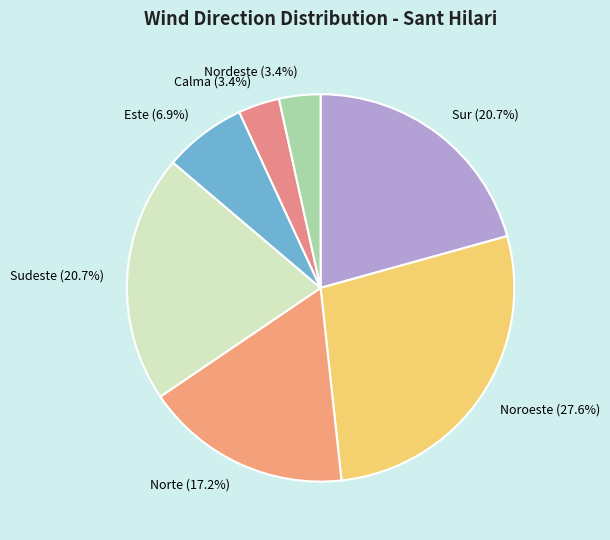

To the nearest percent, what portion does Nordeste represent?

3%